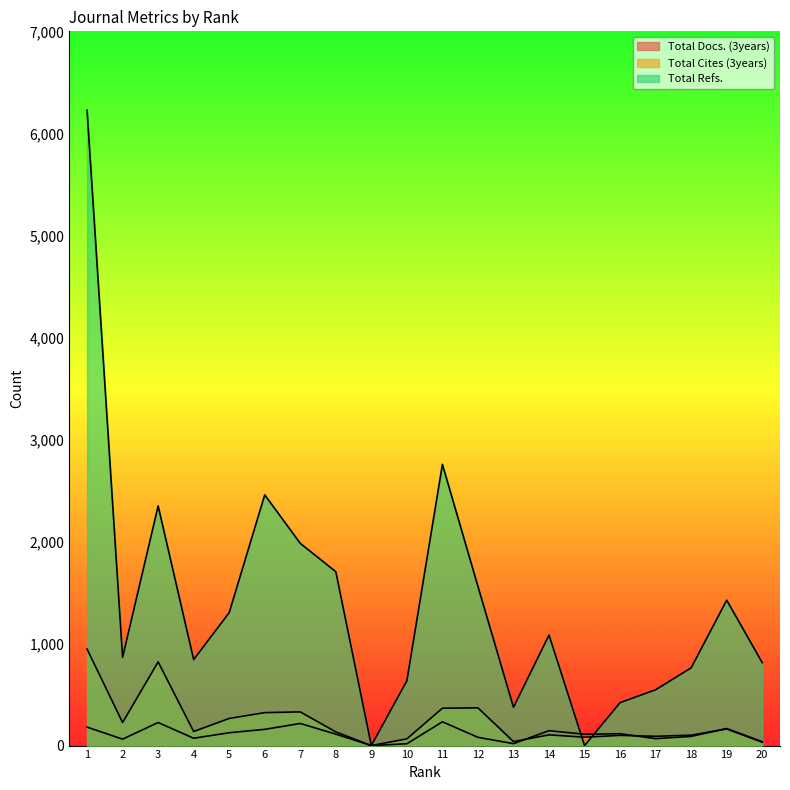

Rank the categories by Total Docs. (3years) value from lowest to highest.

9, 10, 13, 20, 2, 17, 4, 12, 18, 15, 8, 16, 5, 14, 6, 19, 1, 7, 3, 11